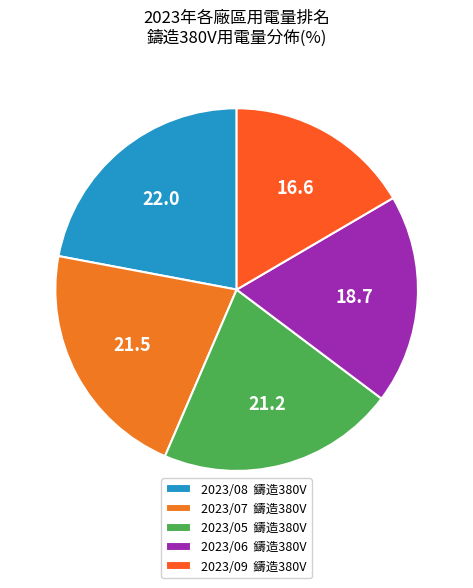

What percentage is the 2023/05 slice, to the nearest percent?

21%